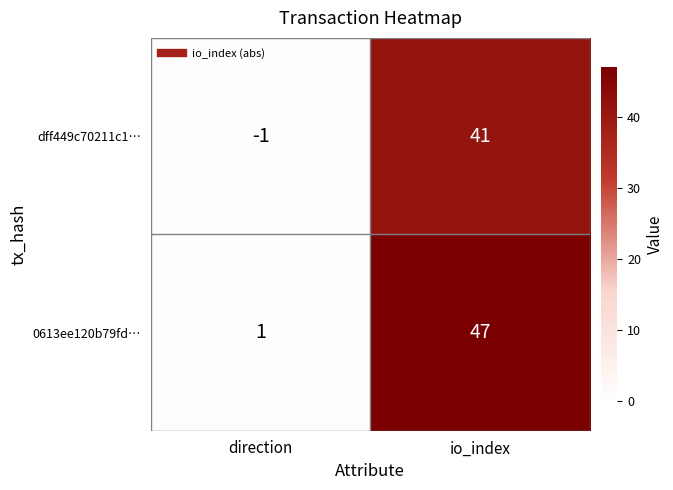

Reading left to right, list all the values displayed in this chart.

dff449c70211c1…: direction=-1	io_index=41
0613ee120b79fd…: direction=1	io_index=47